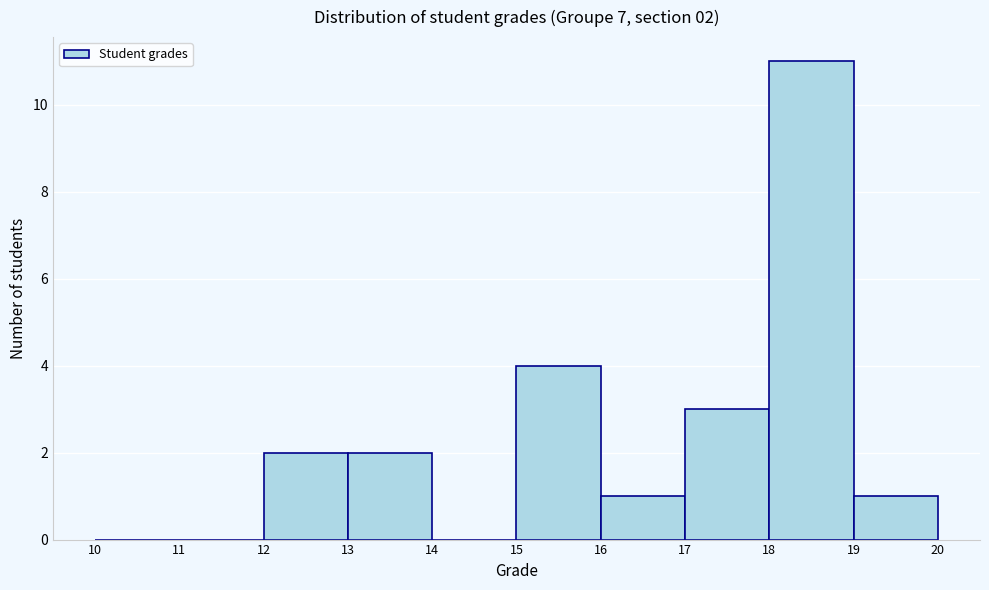

Over which range of the x-axis is the bar tallest?

18 to 19